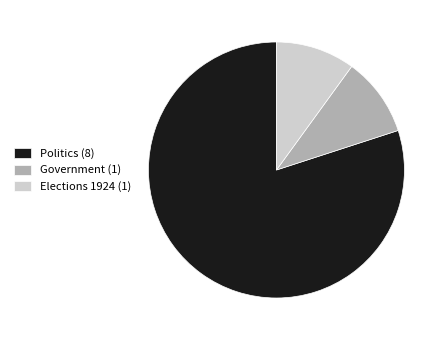

How many slices are in this pie chart?

3